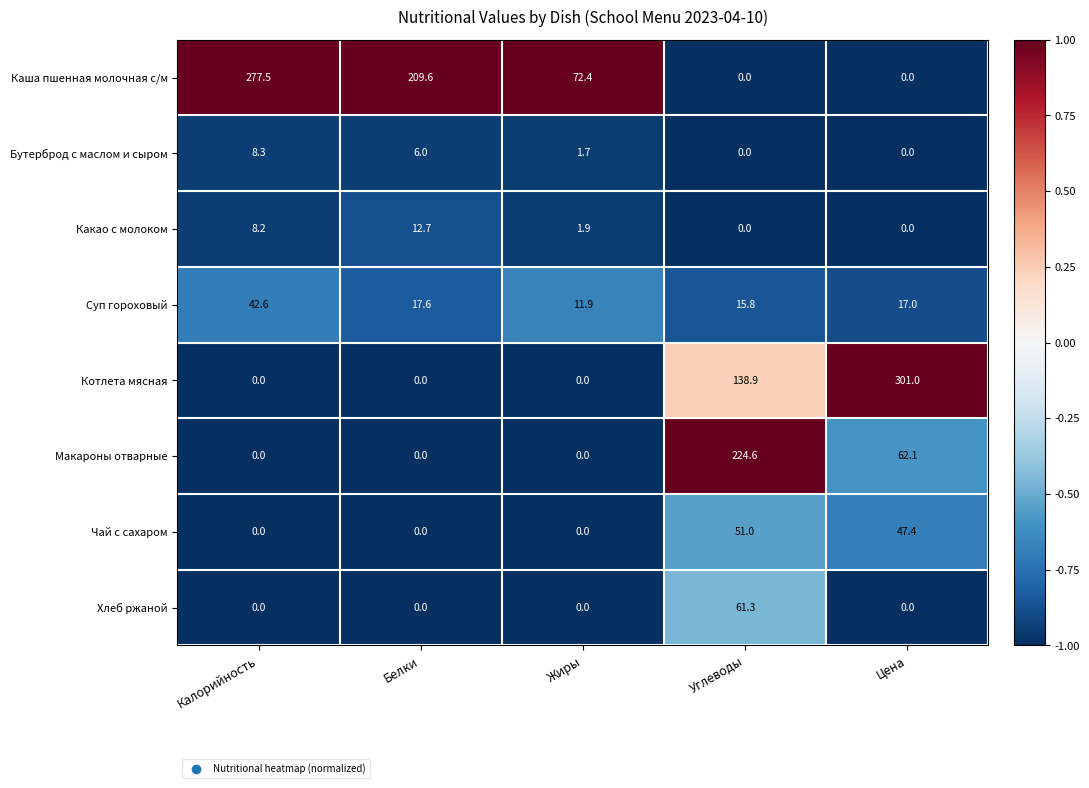

What is the spread (max minus min) of values at Углеводы?

224.6